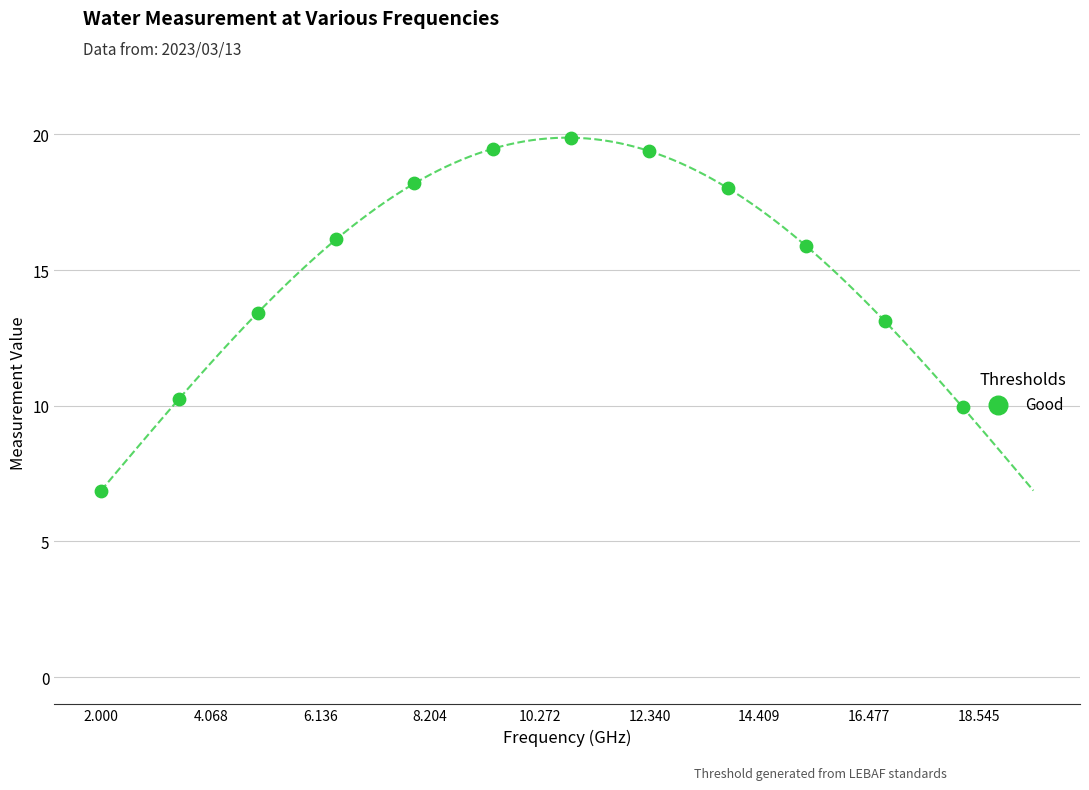

What is the average X value?

10.1